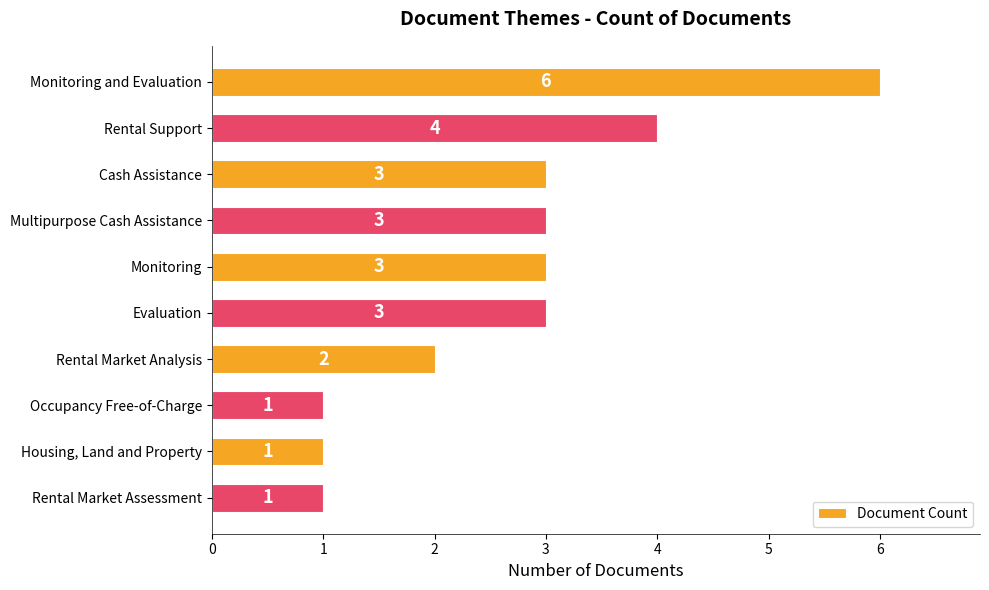

How many categories are shown in the chart?

10